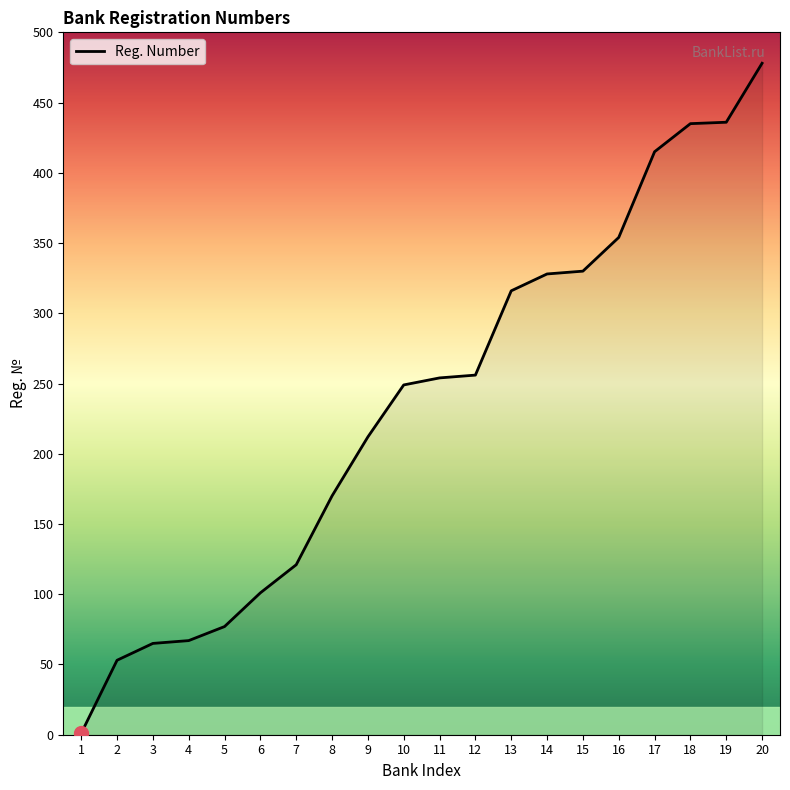

What is the difference between the second highest and minimum values?

435